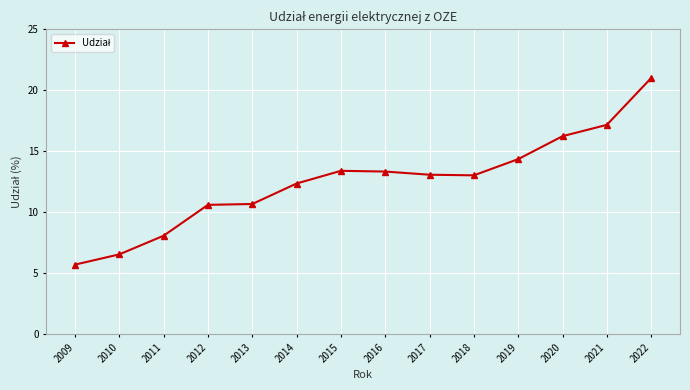

Count the number of data series in this chart.

1